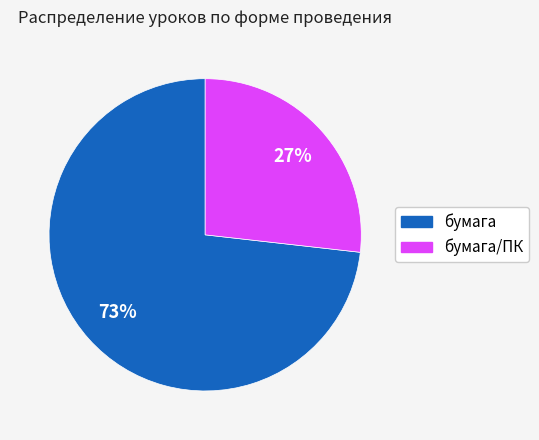

To the nearest percent, what is the average slice percentage?

50%